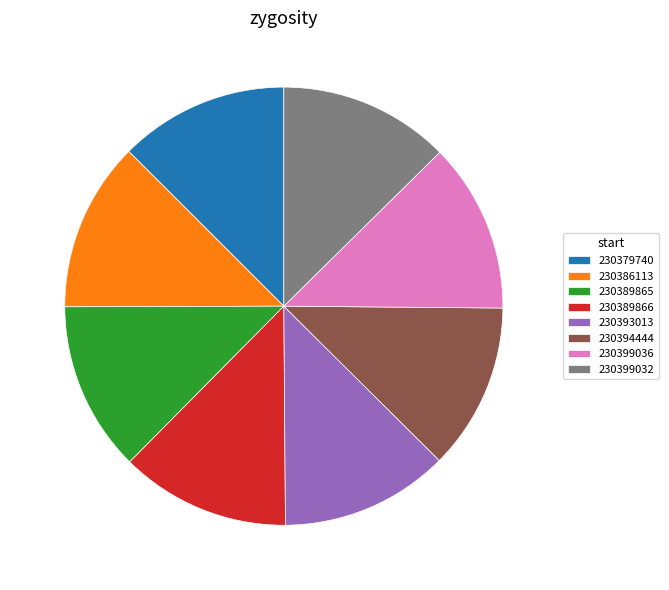

Combined, do 230399032 and 230393013 account for over 50%?

No